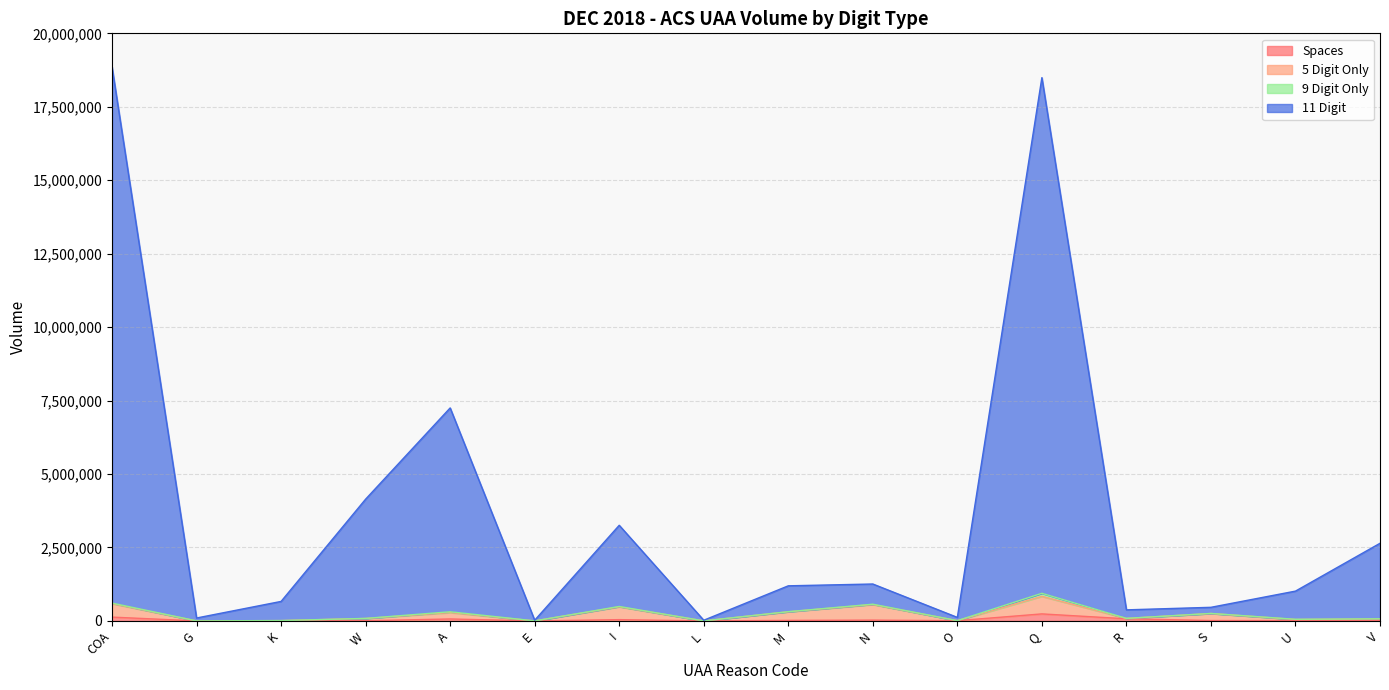

True or false: 5 Digit Only and 11 Digit cross at least once.

False